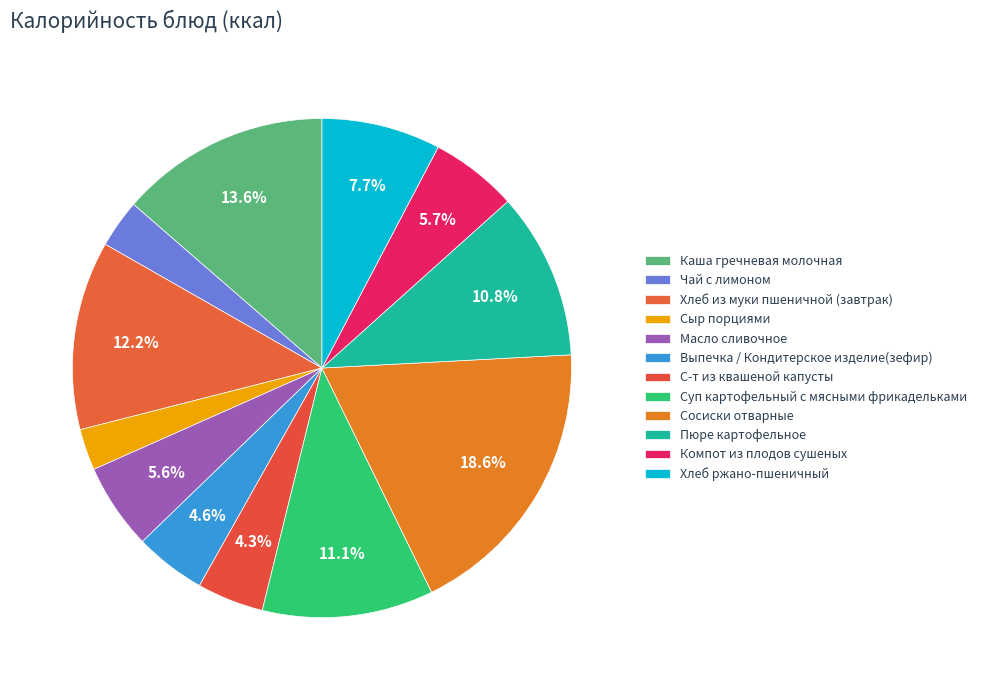

Count the number of slices in the pie.

12